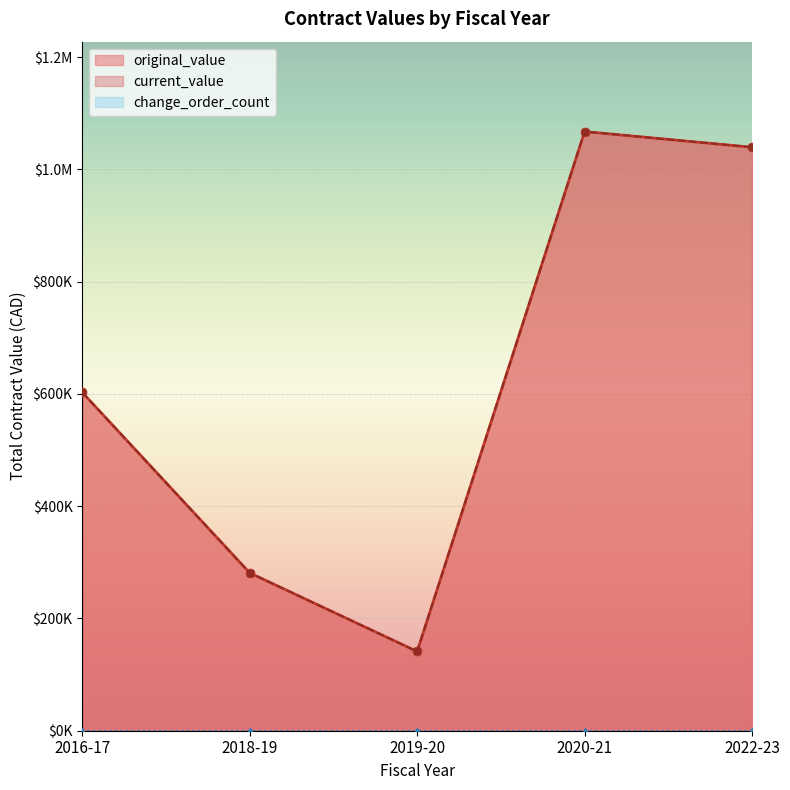

Does the chart display data point markers on the line(s)?

Yes